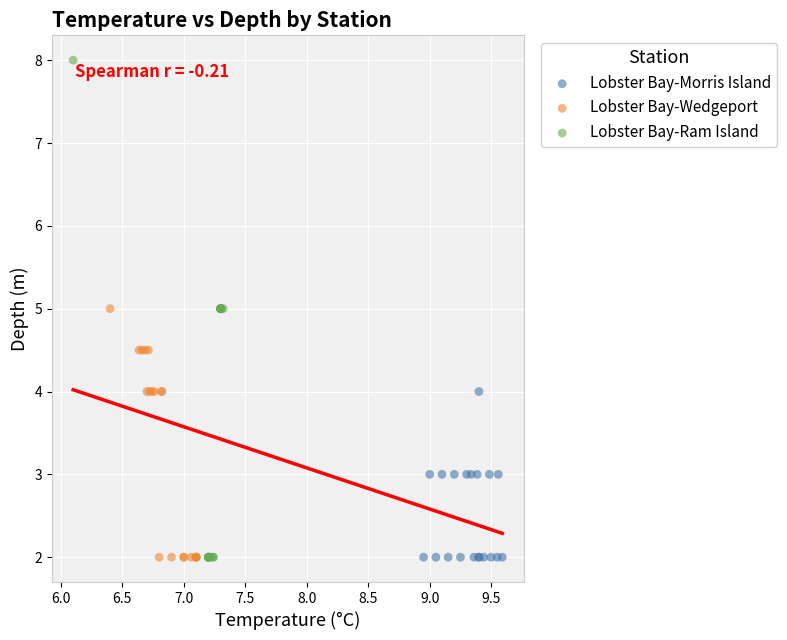

Which series has the largest Y range (max minus min)?

Lobster Bay-Ram Island